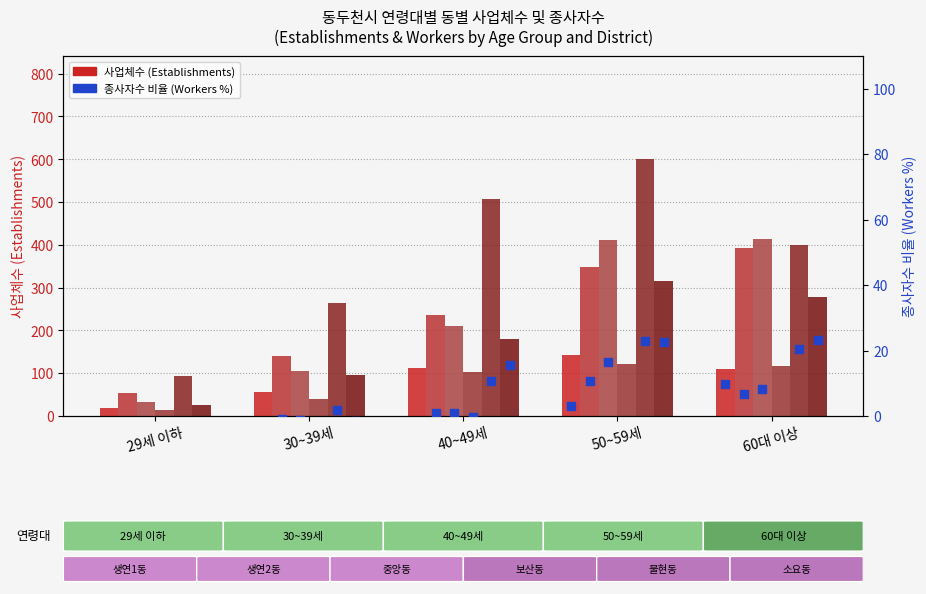

Which series has the largest Y range (max minus min)?

불현동 (Estab.)